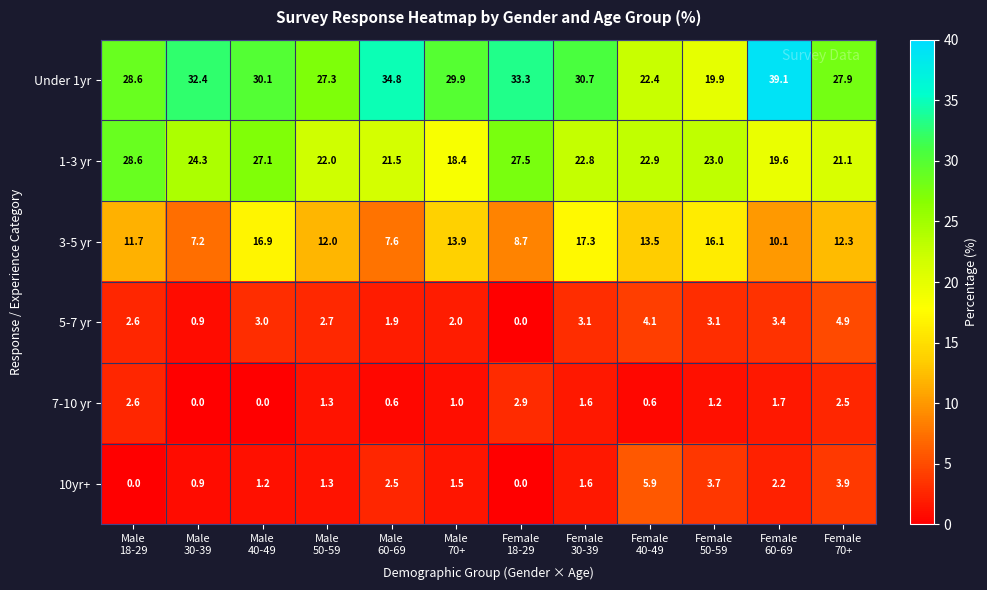

What is the spread (max minus min) of values at Female
18-29?

33.3